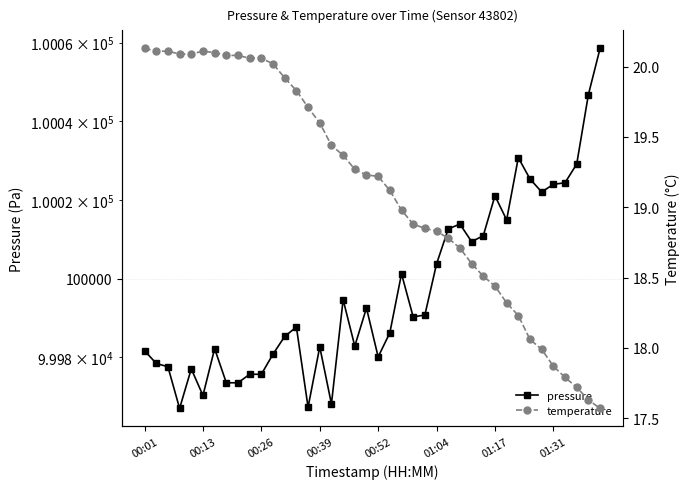

At how many categories does at least one series exceed 14221?

40